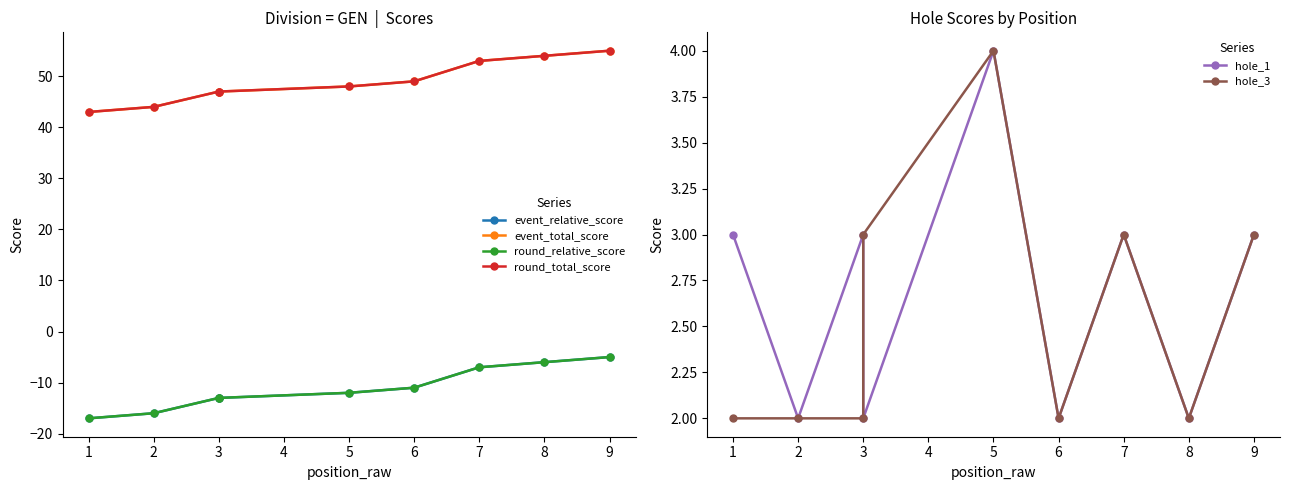

The value of event_total_score at 9 is 55. True or false?

True